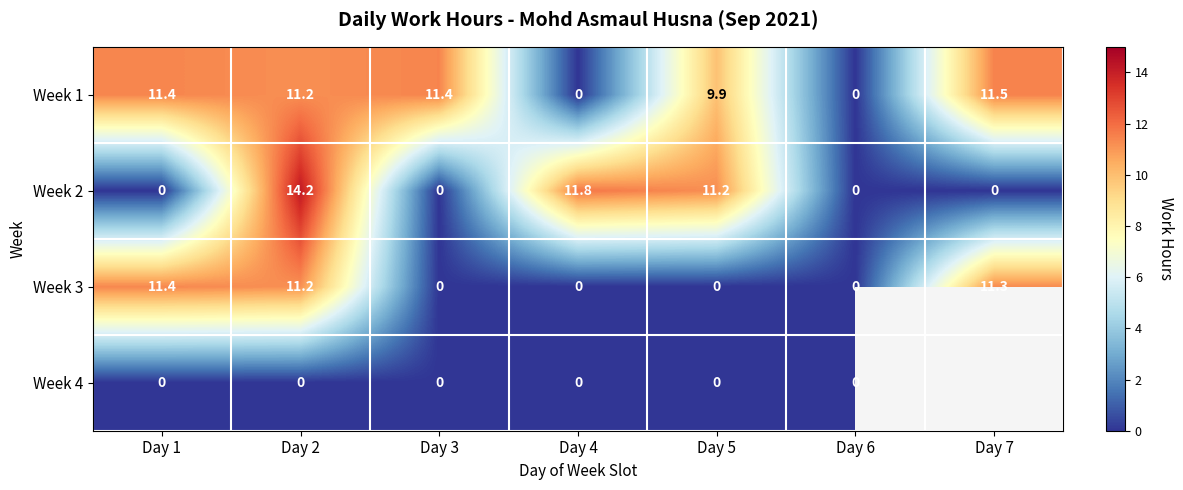

How many values in the Week 3 series exceed 0?

3